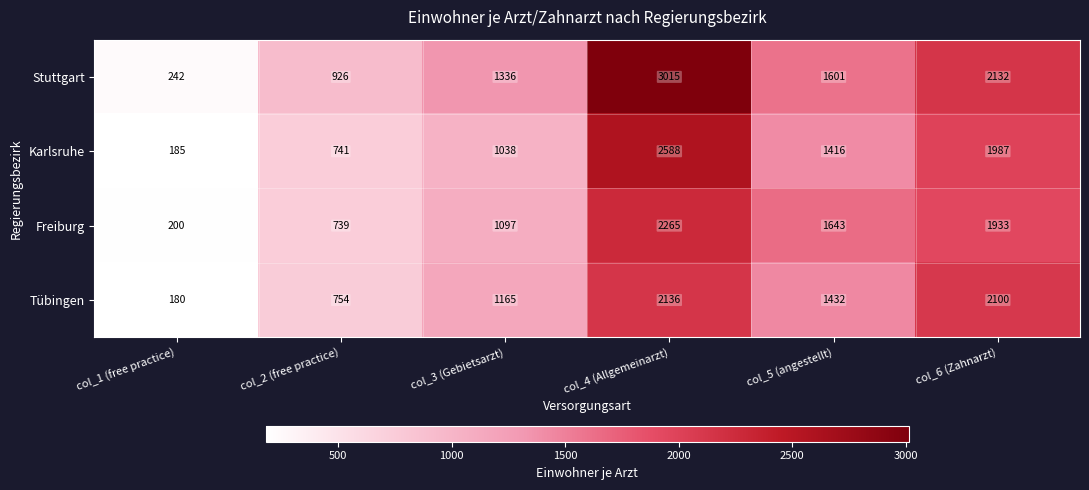

What is the spread (max minus min) of values at col_3 (Gebietsarzt)?

298